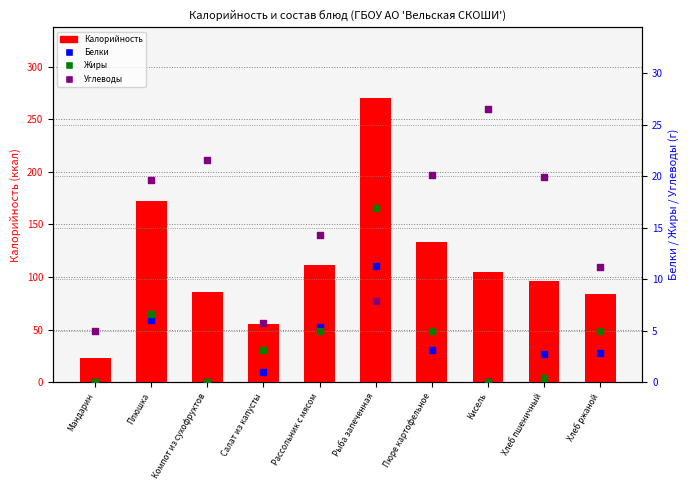

Which series has the widest spread of Y values?

Калорийность